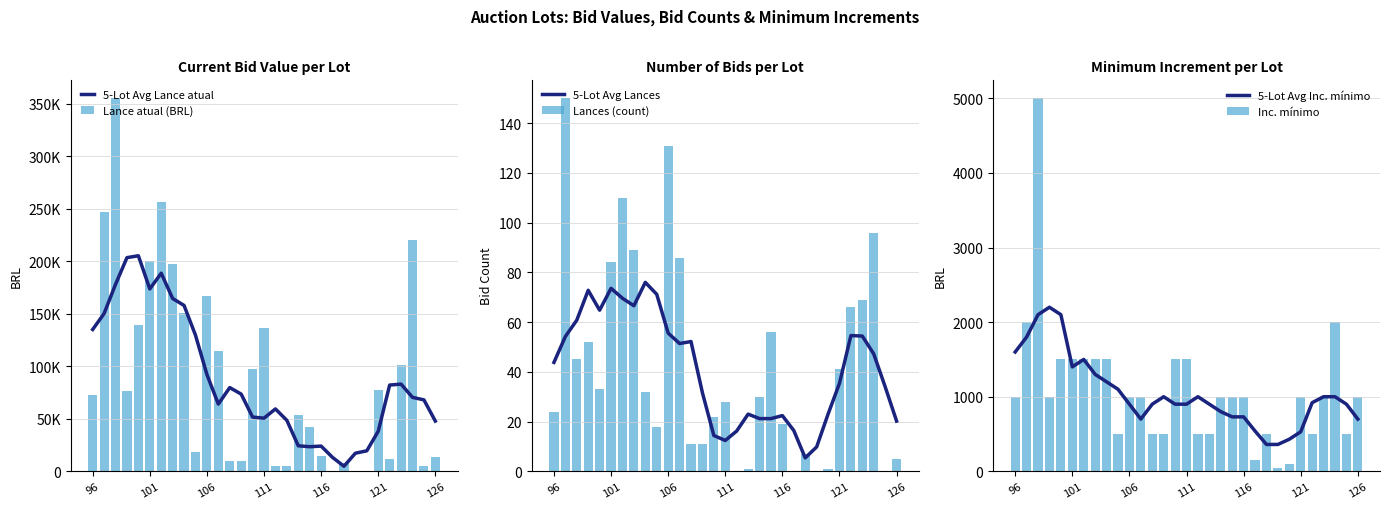

What is the highest value of the Inc. mínimo series?

5000